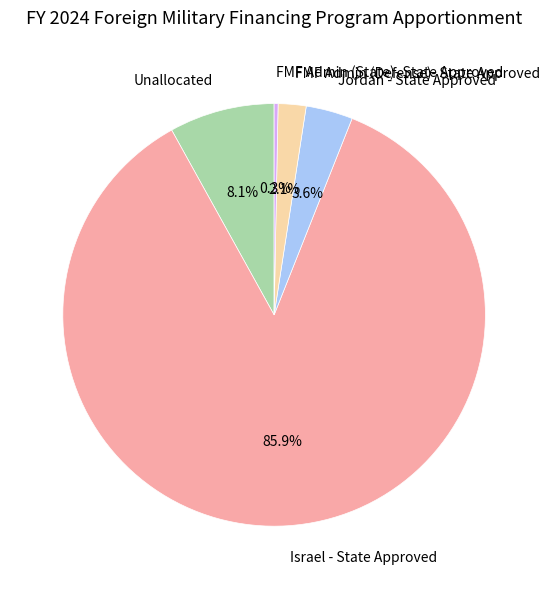

The Israel - State Approved slice represents 99% of the pie. True or false?

False